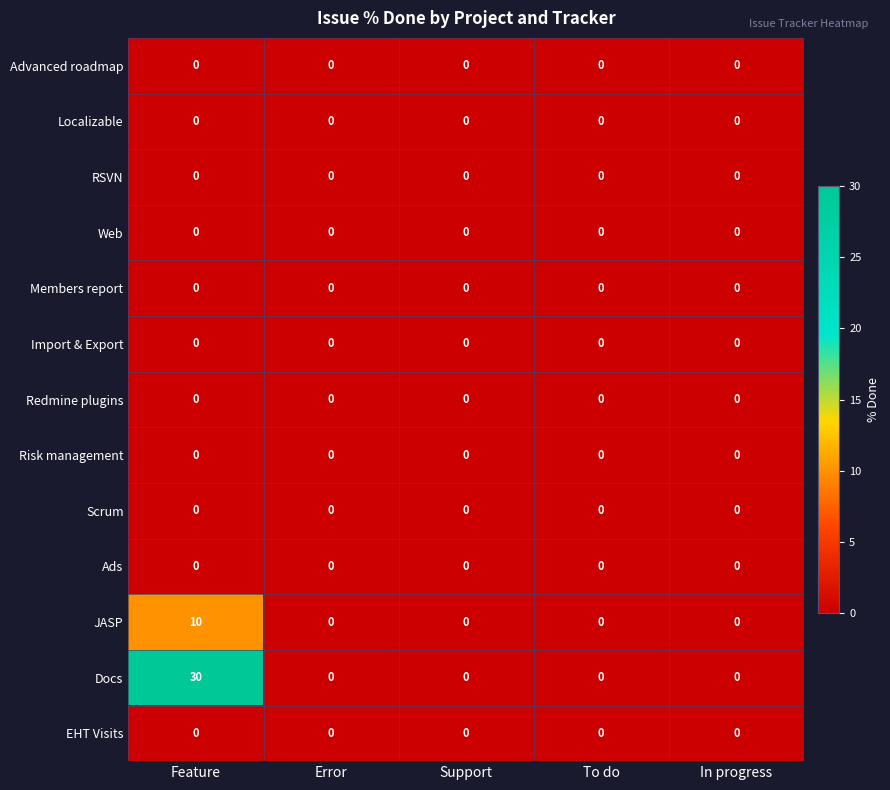

Which series has the largest total across all categories?

Docs